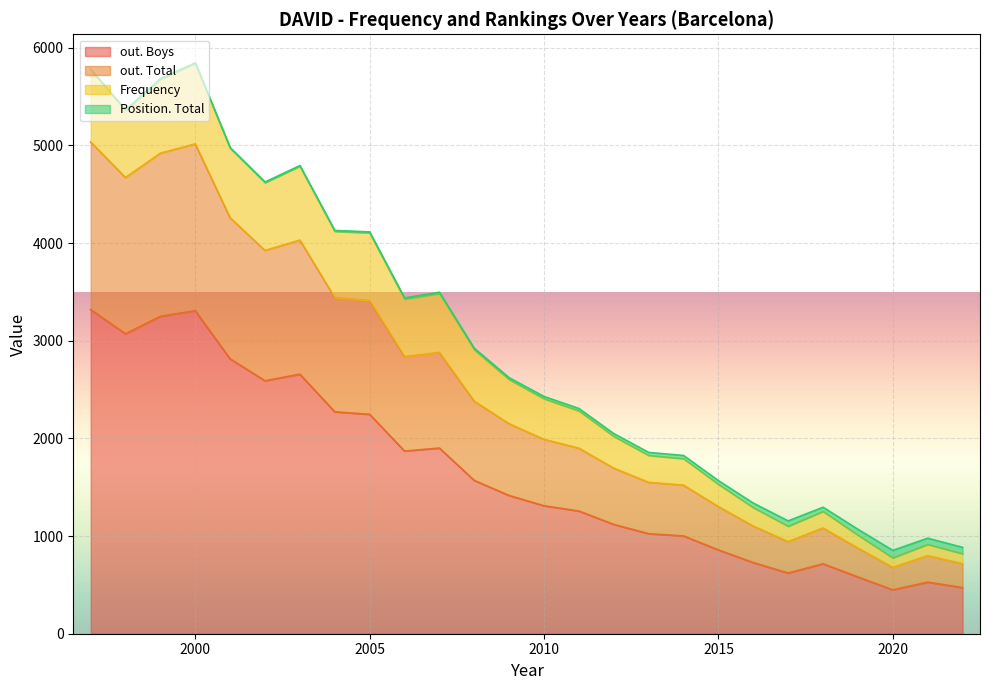

At which category is the sum across all series the highest?

2000